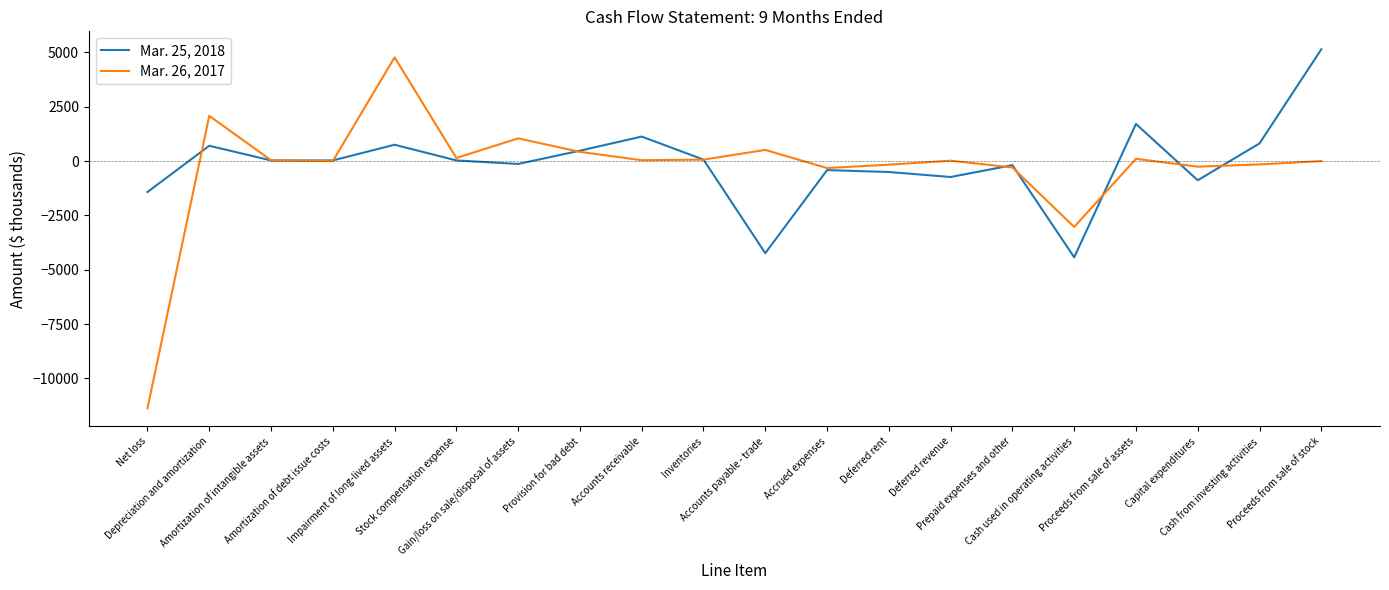

Between which two adjacent categories do Mar. 26, 2017 and Mar. 25, 2018 first intersect?

Net loss and Depreciation and amortization